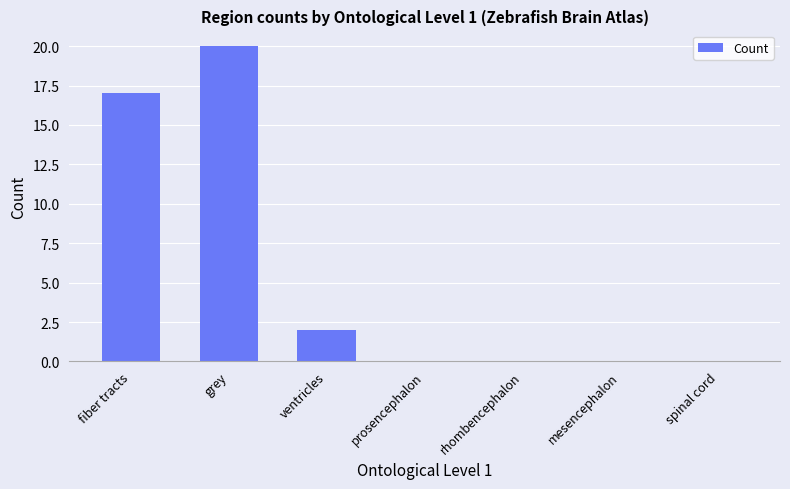

Reading left to right, transcribe all the data shown in this chart.

fiber tracts=17	grey=20	ventricles=2	prosencephalon=0	rhombencephalon=0	mesencephalon=0	spinal cord=0